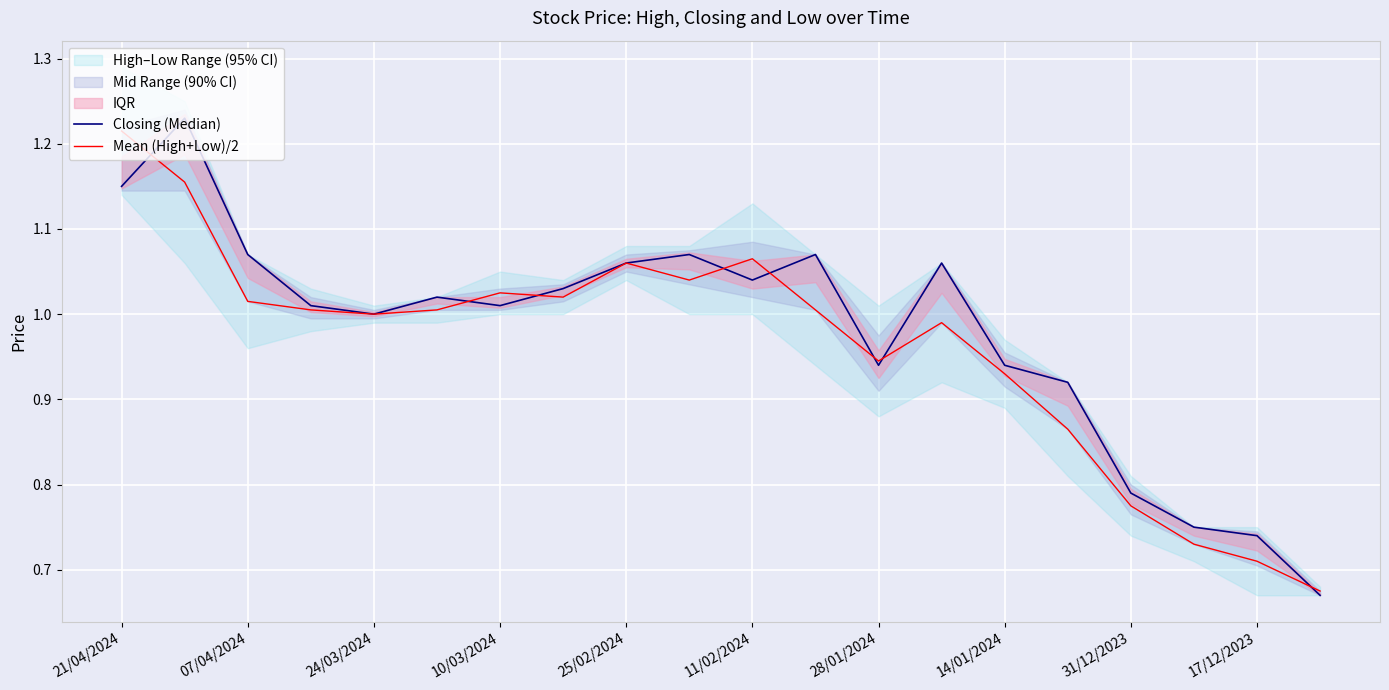

What is the smallest value displayed?

0.7